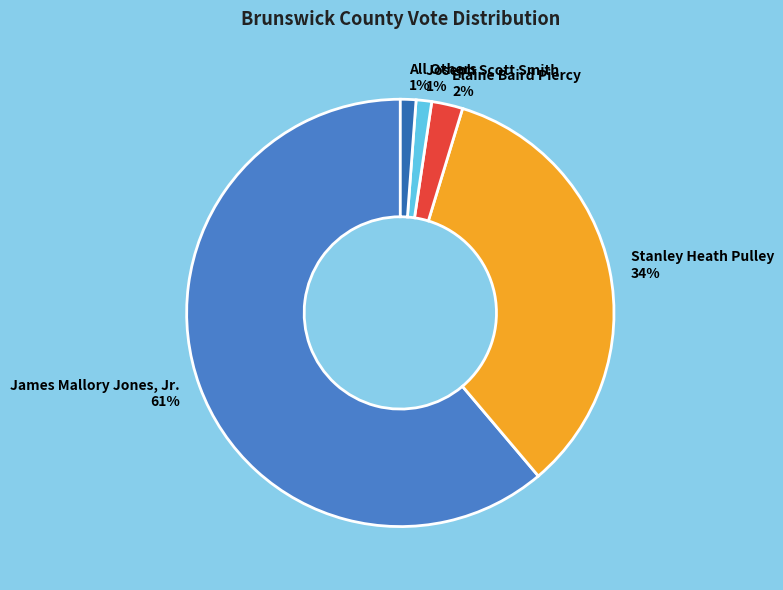

To the nearest percent, what percentage of the pie is Elaine Baird Piercy?

2%